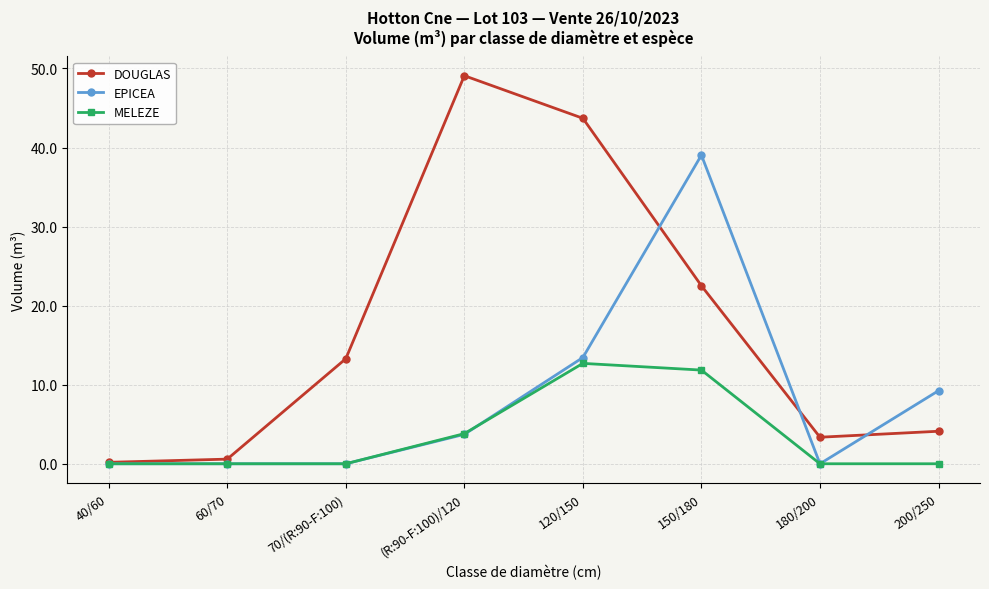

What is the label of the 1st point from the left?

40/60